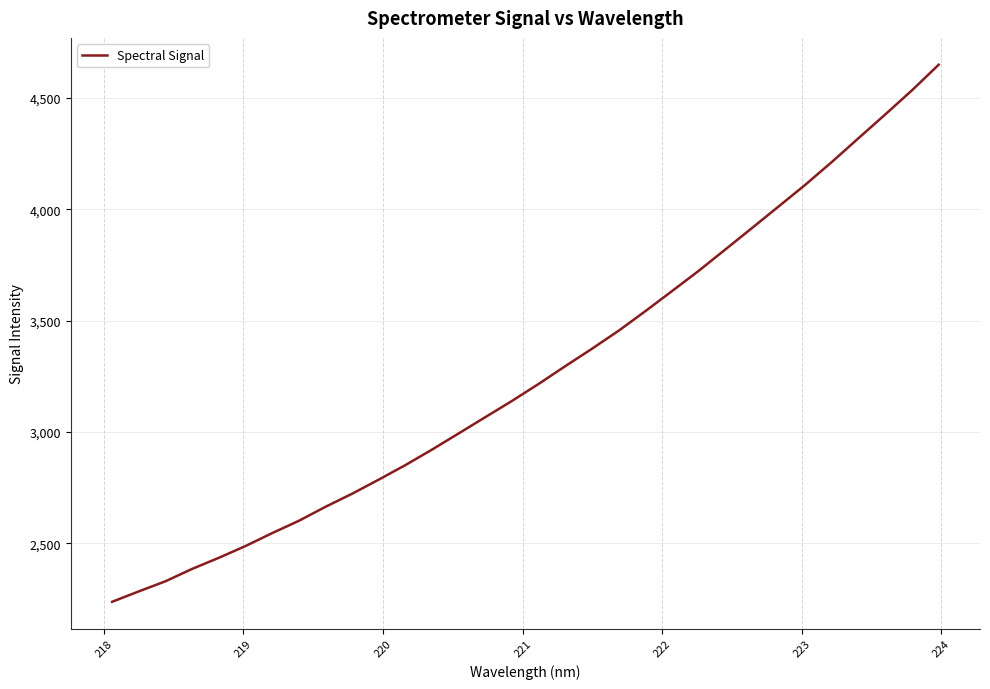

What is the maximum value shown in the chart?

4649.7